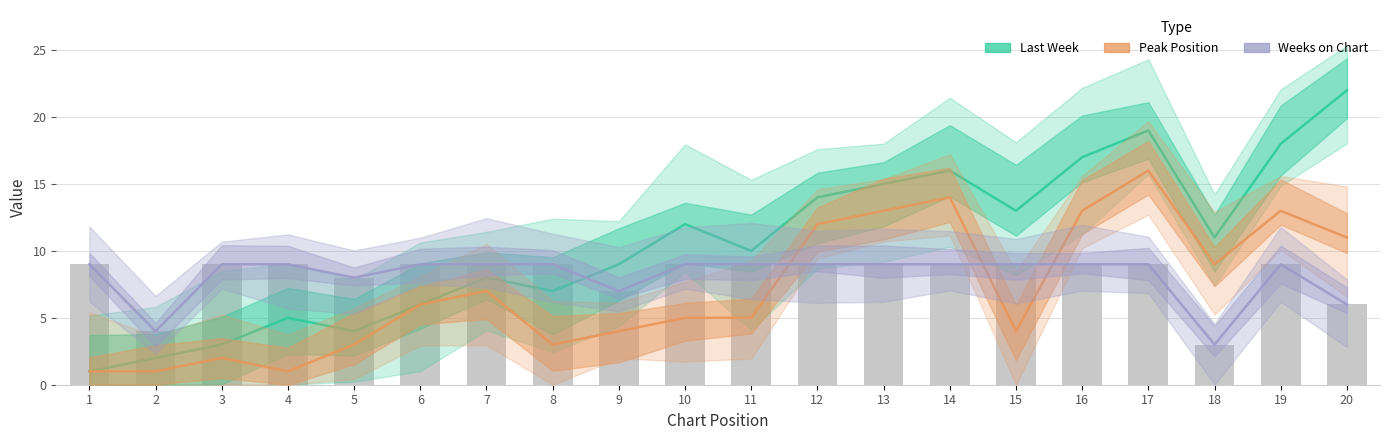

At how many categories does at least one series exceed 5?

19